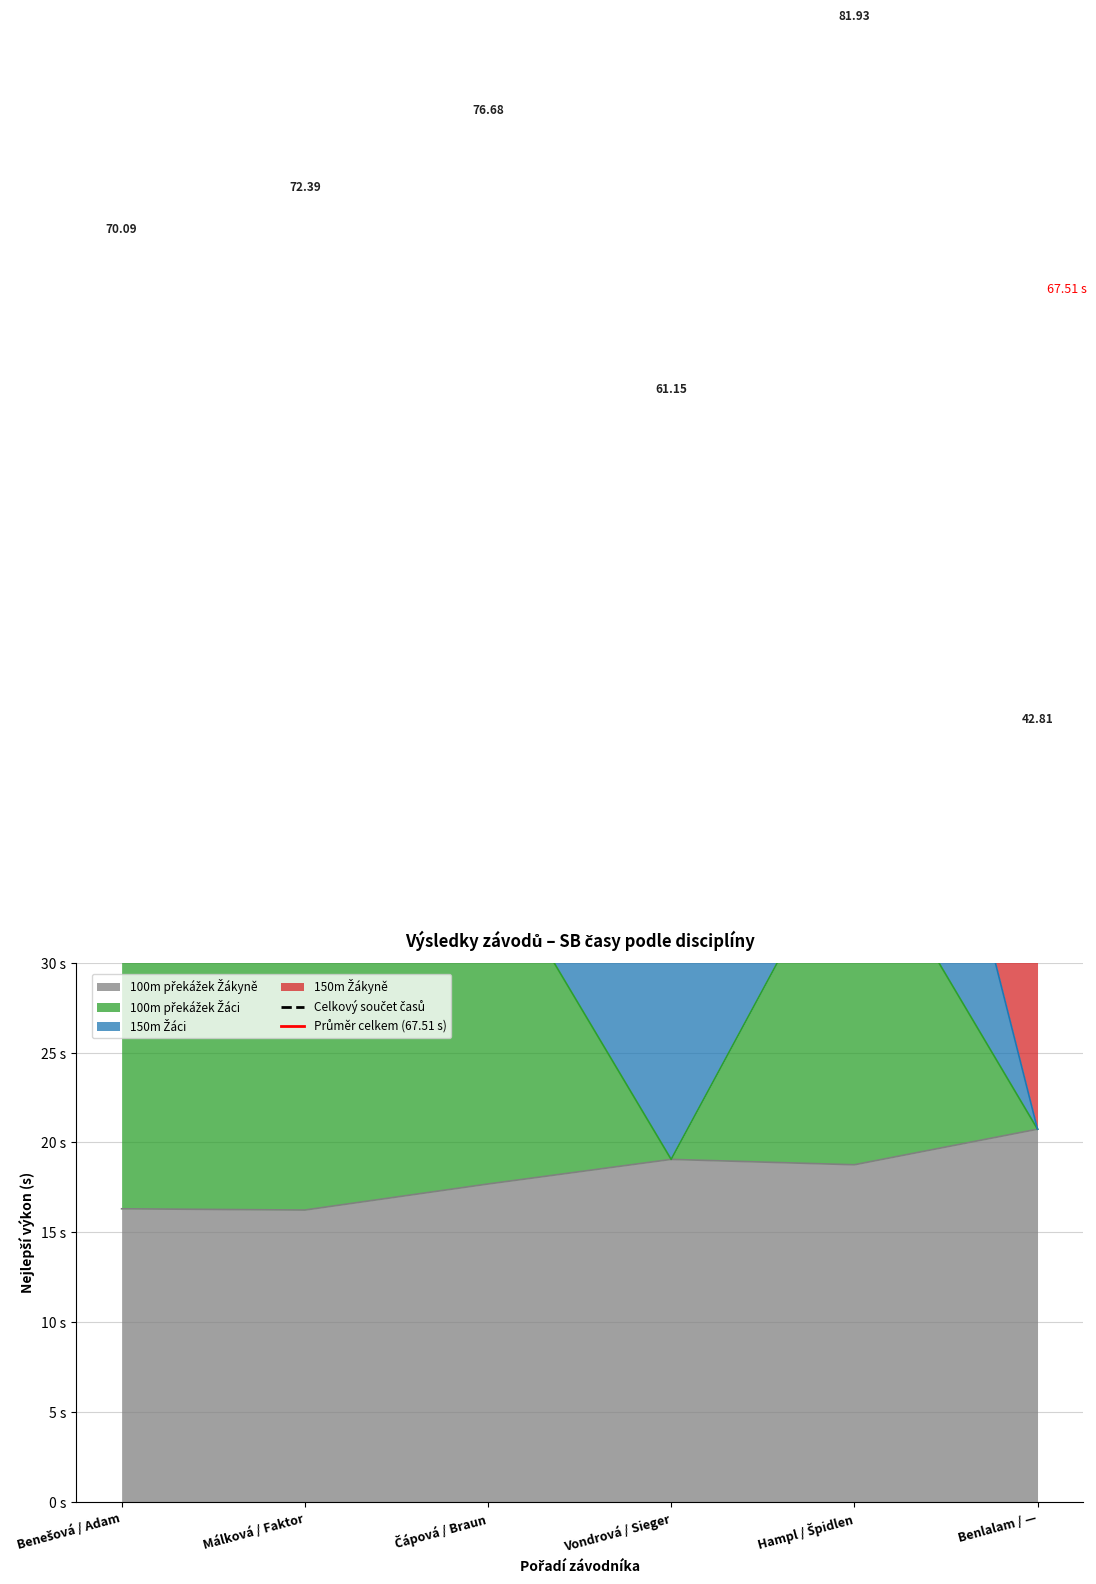

What is the value of the 100m překážek Žáci point at the 2nd from the left?

33.5